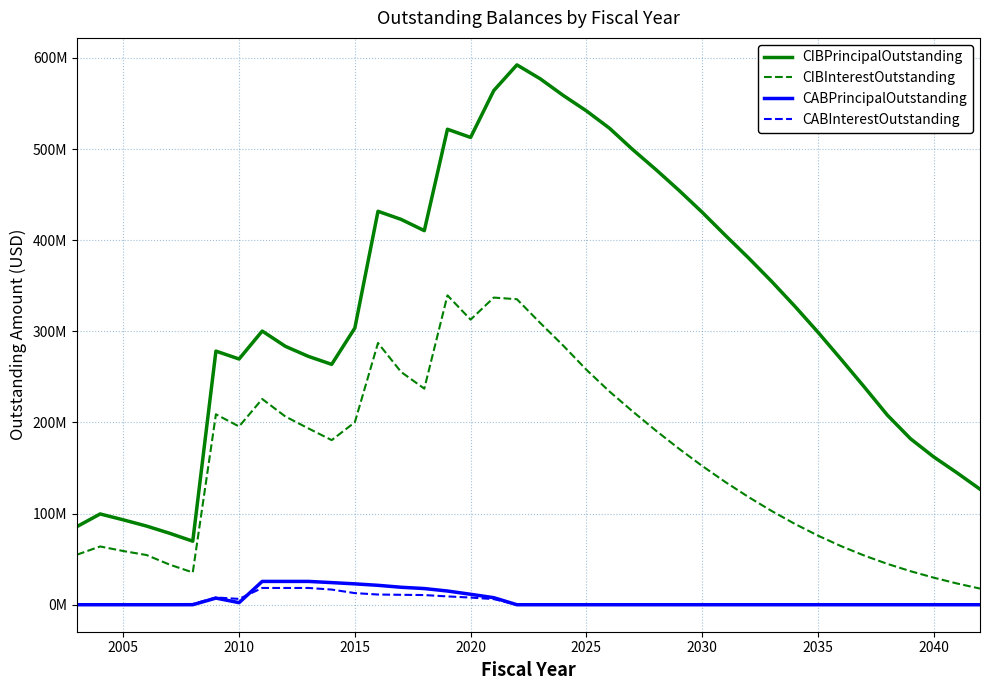

Does the chart display data point markers on the line(s)?

No